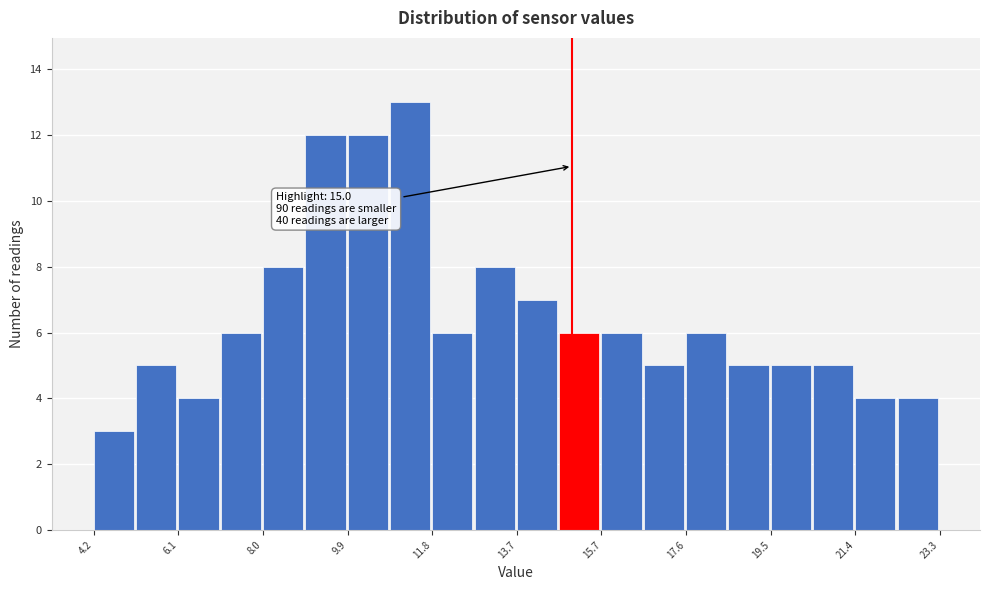

Which range on the x-axis has the tallest bar?

10.8 to 11.8